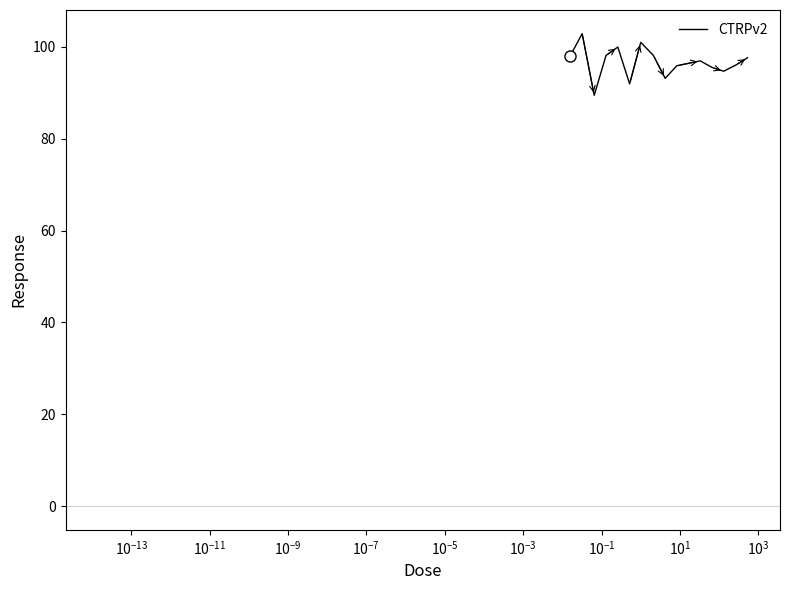

What is the greatest value displayed?

102.9